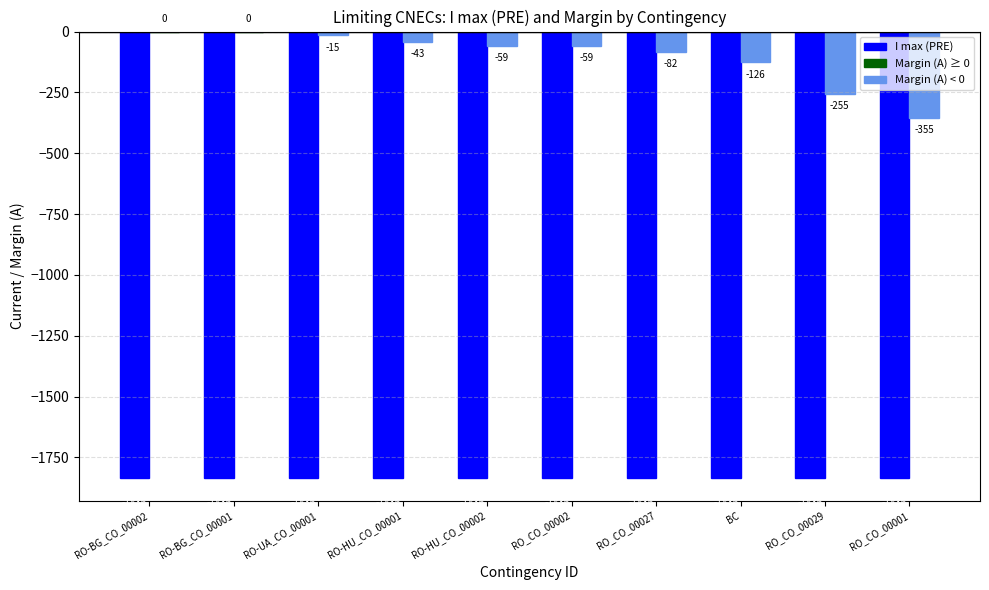

What is the total value across all series at RO_CO_00027?

-1918